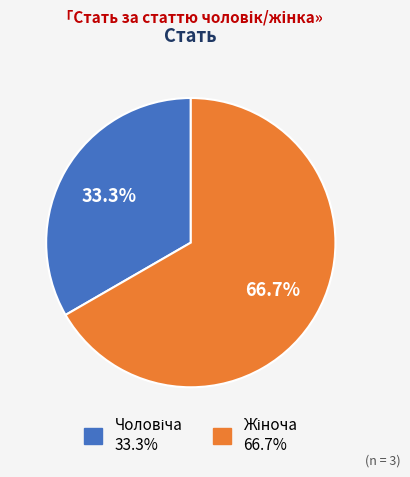

Is there any slice that represents more than half of the pie?

Yes